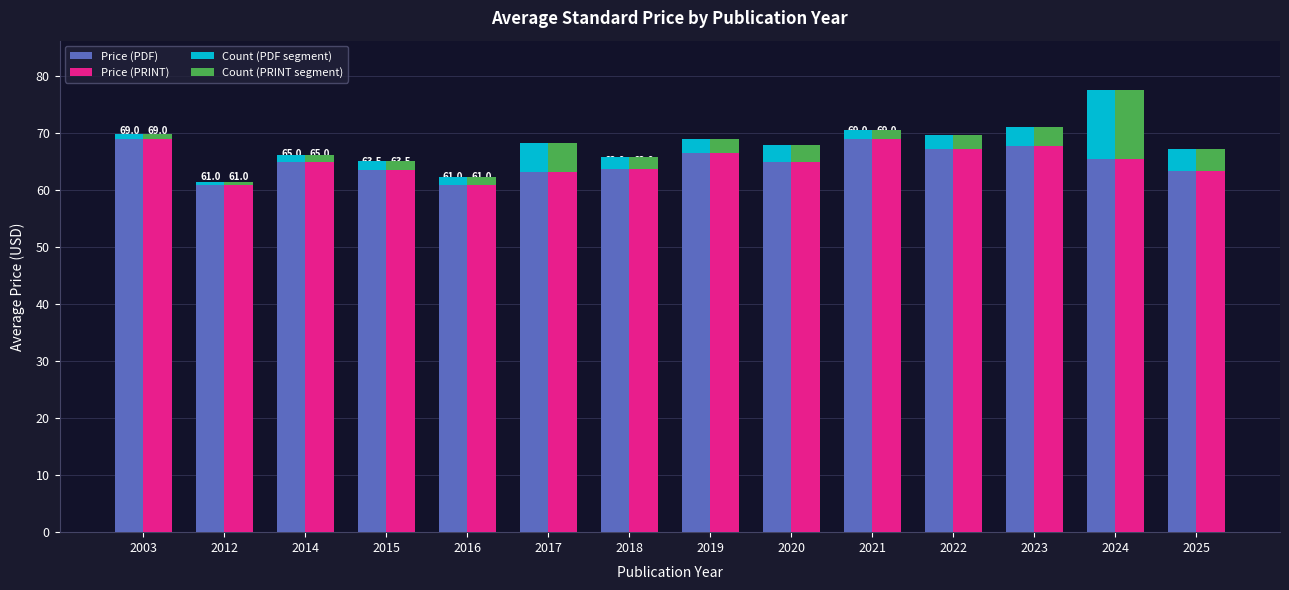

What are all the series names shown in the legend?

Price (PDF), Price (PRINT), Count (PDF segment), Count (PRINT segment)